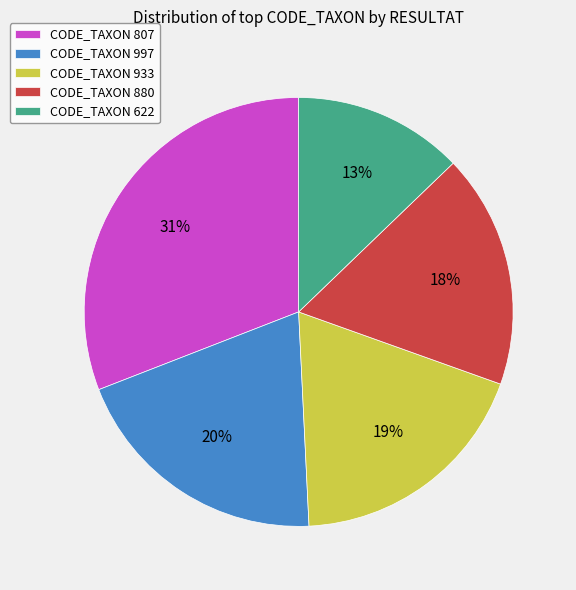

Is it true that CODE_TAXON 807 is 40% of the pie?

False